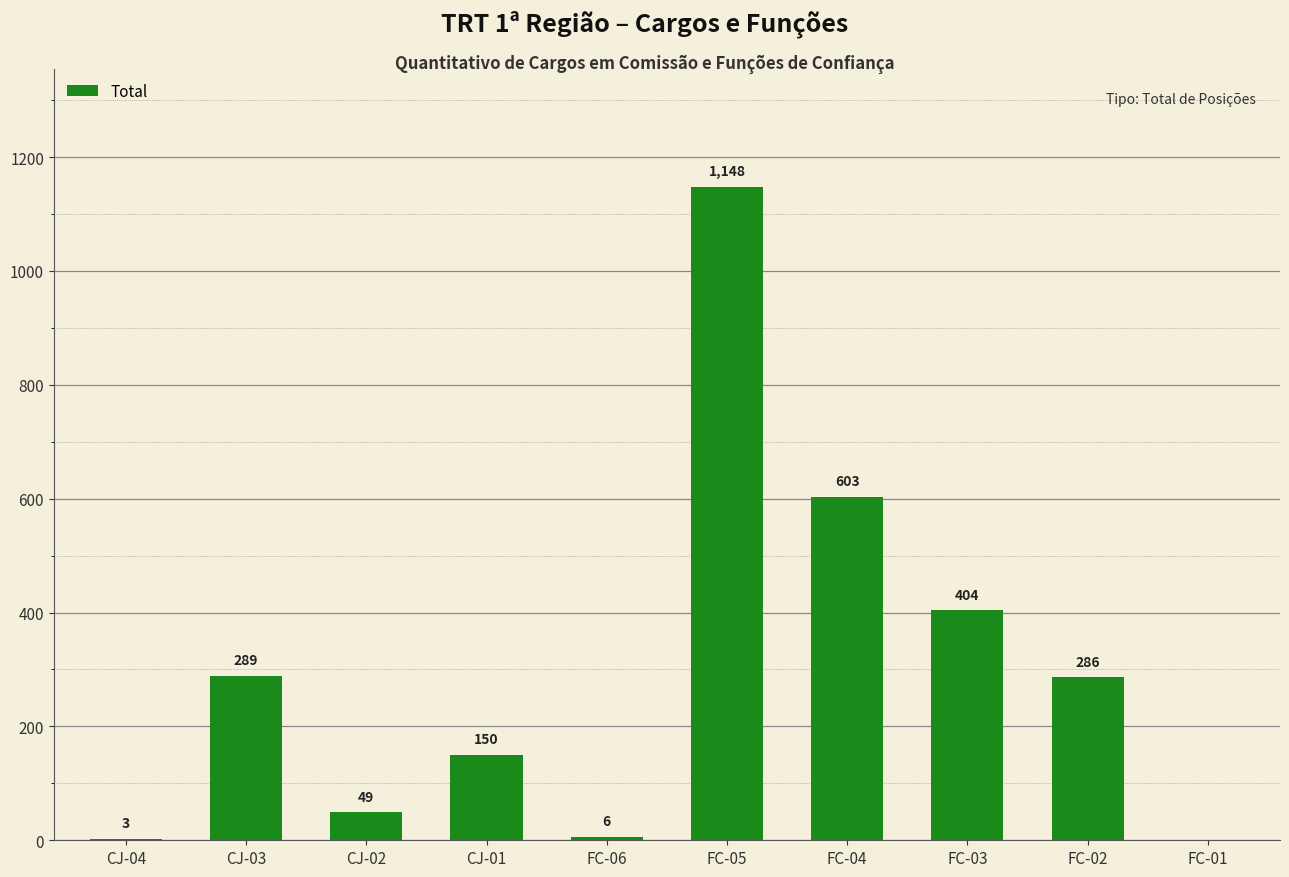

What is the ratio of the value at CJ-01 to the value at FC-03?

0.4